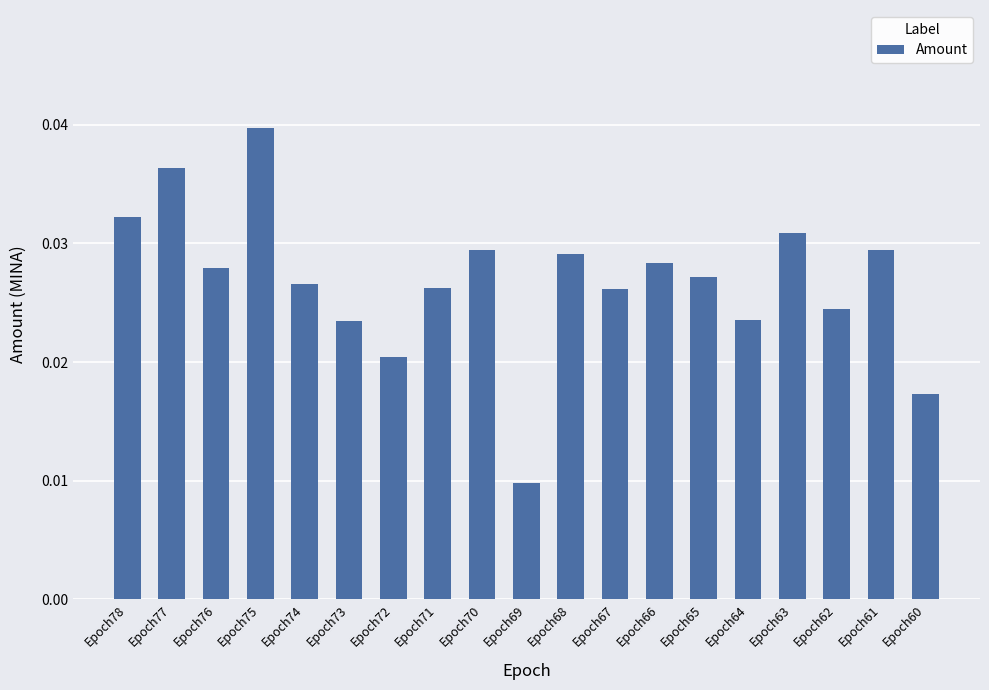

Are the bars grouped side by side (vs. stacked)?

No